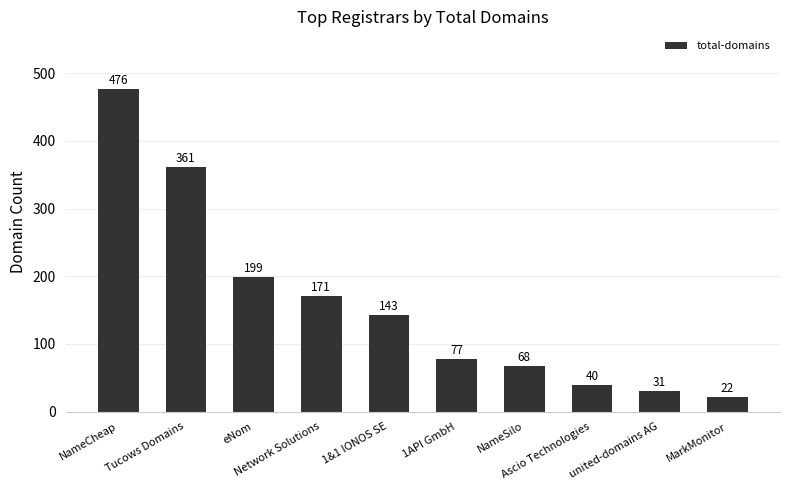

True or false: the data shows 171 at Network Solutions.

True